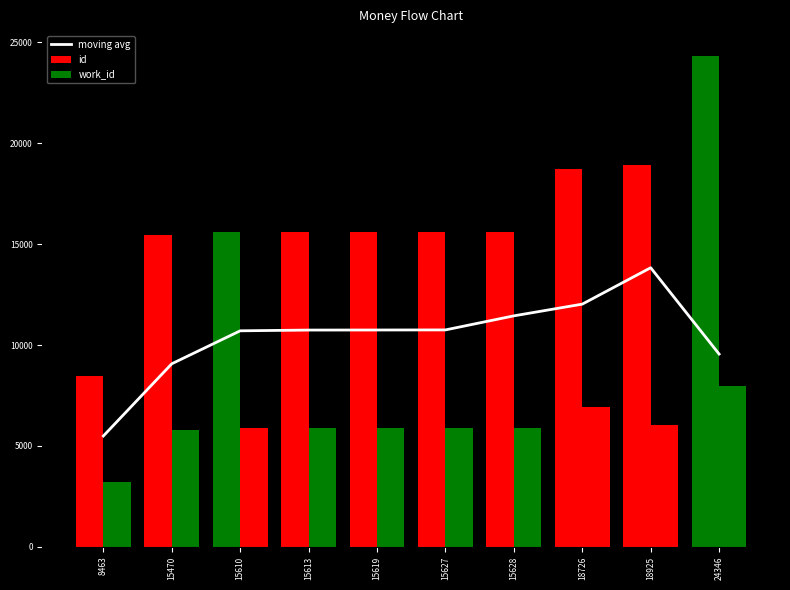

What is the average value?

10437.5